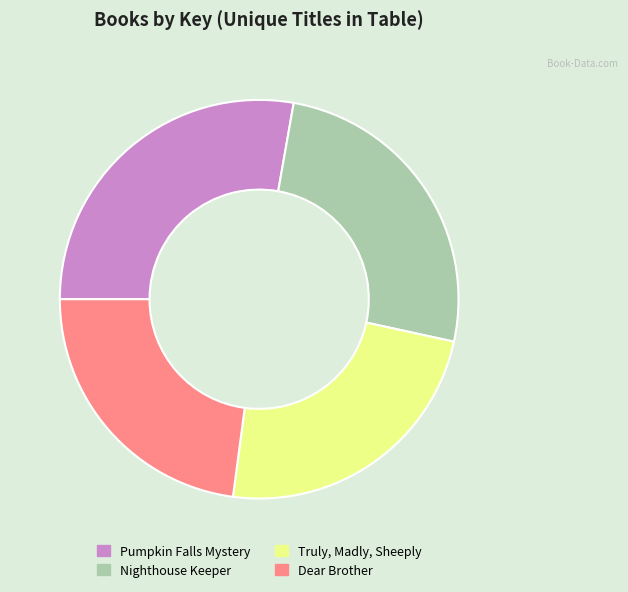

What is the smallest slice in the pie chart?

Dear Brother